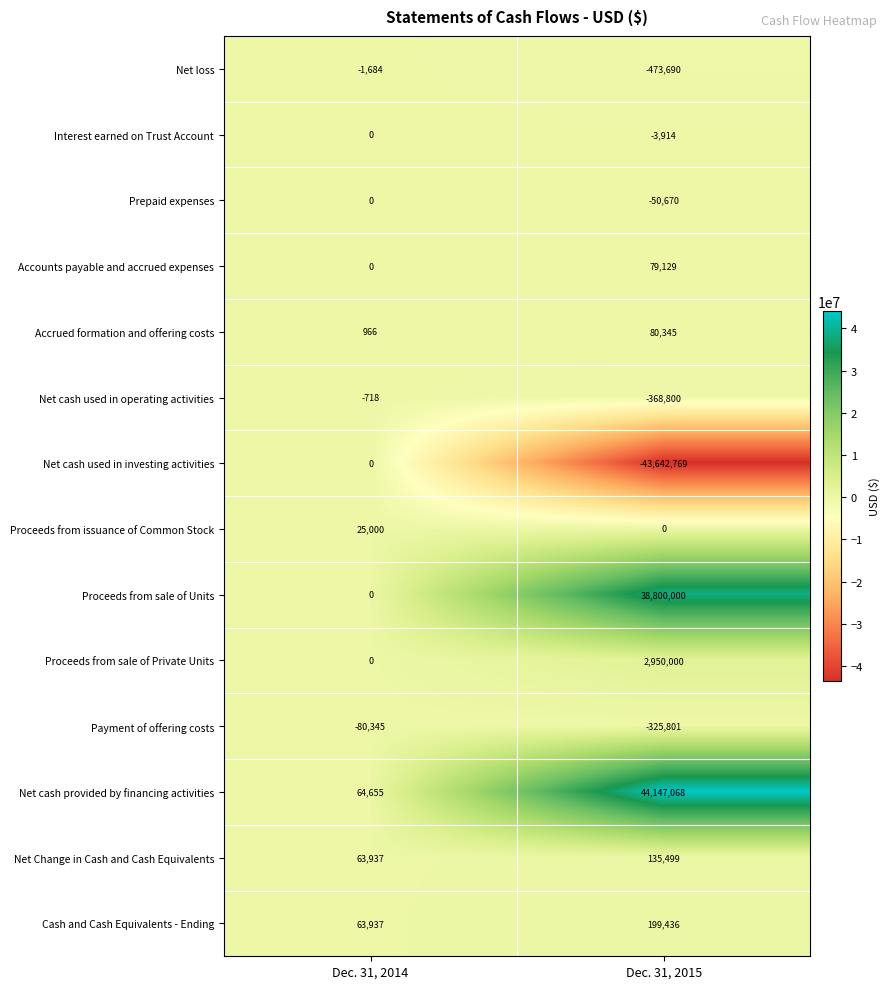

True or false: Proceeds from sale of Private Units has a value of 2950000 at Dec. 31, 2015.

True